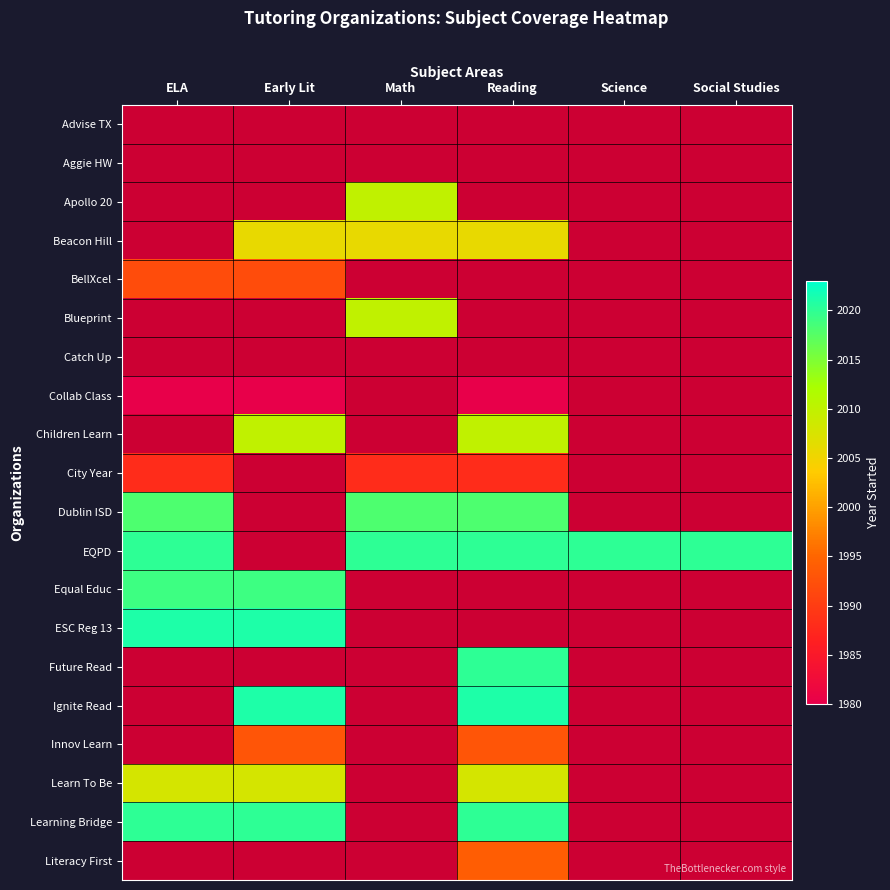

Which label corresponds to the largest value in the chart?

ELA